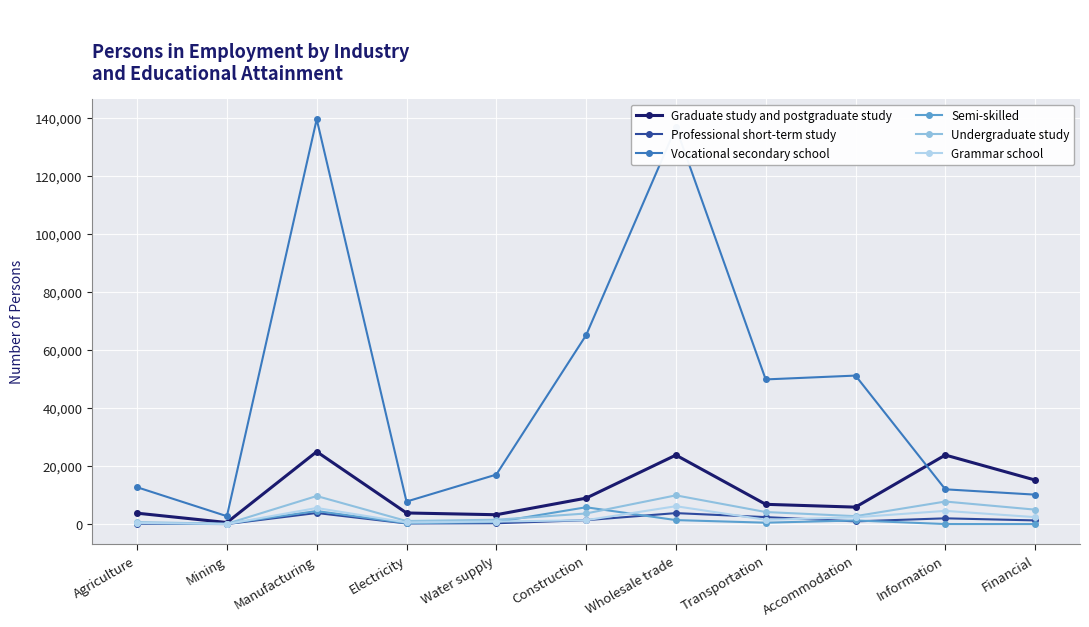

True or false: Professional short-term study has more than 1 interior local peaks.

True